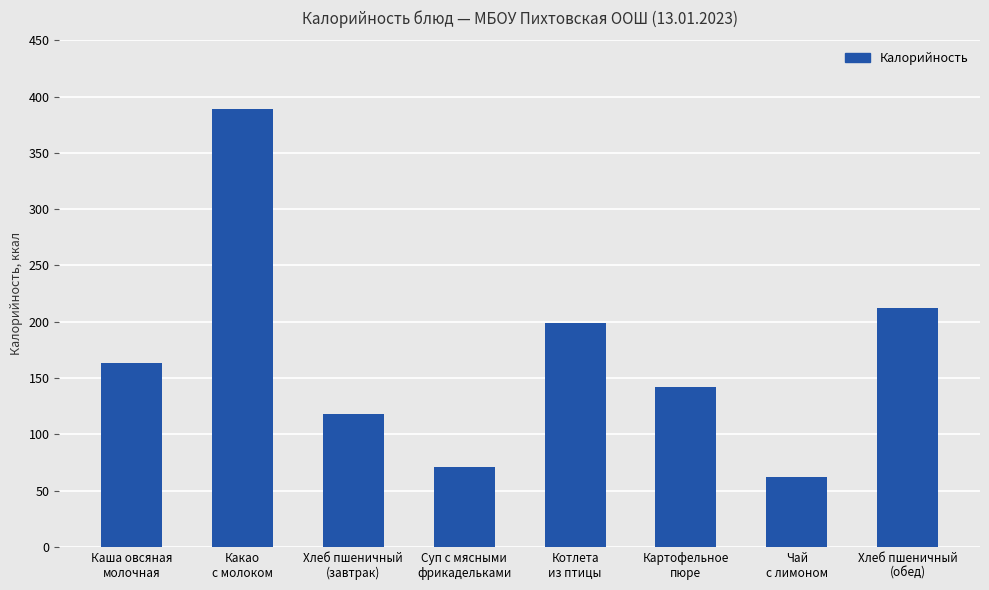

What is the maximum value shown in the chart?

389